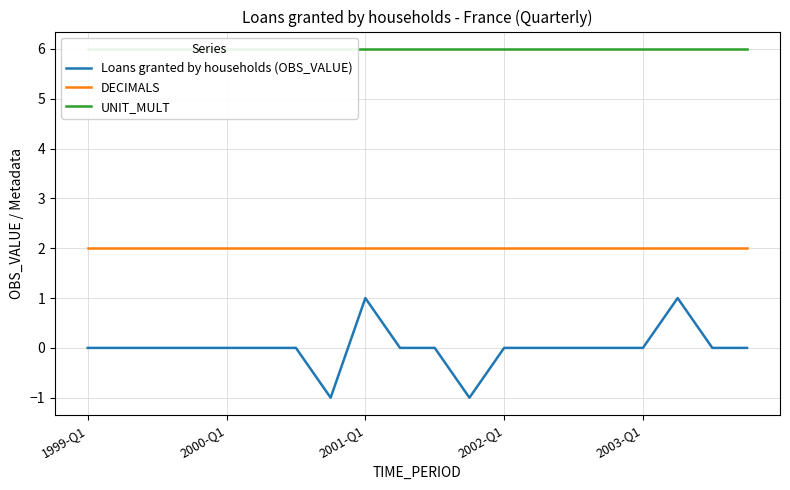

What are all the series names shown in the legend?

Loans granted by households (OBS_VALUE), DECIMALS, UNIT_MULT